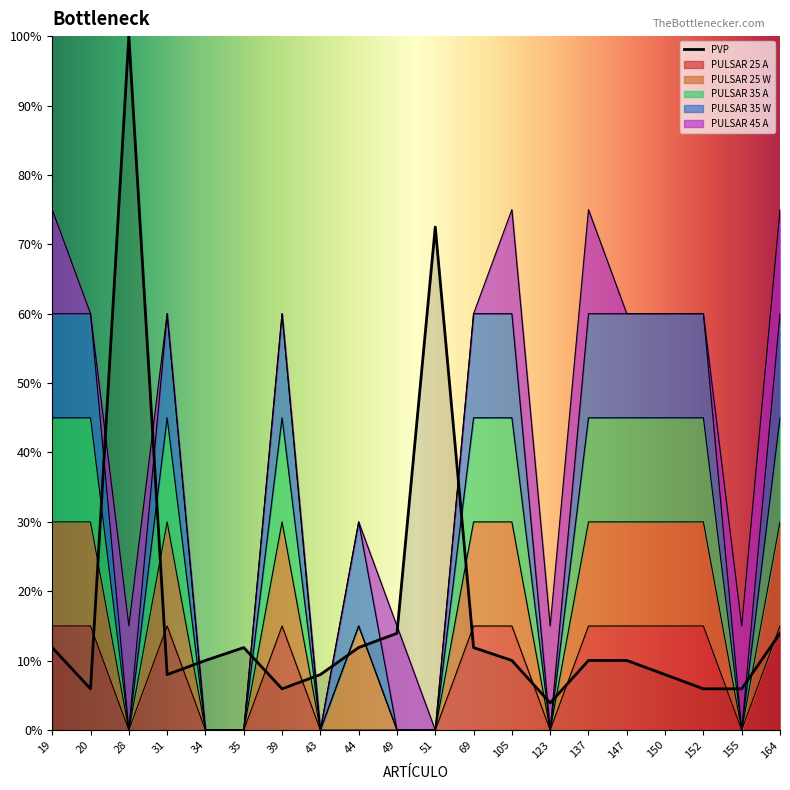

True or false: PULSAR 35 A has more than 1 points higher than both neighbors.

True